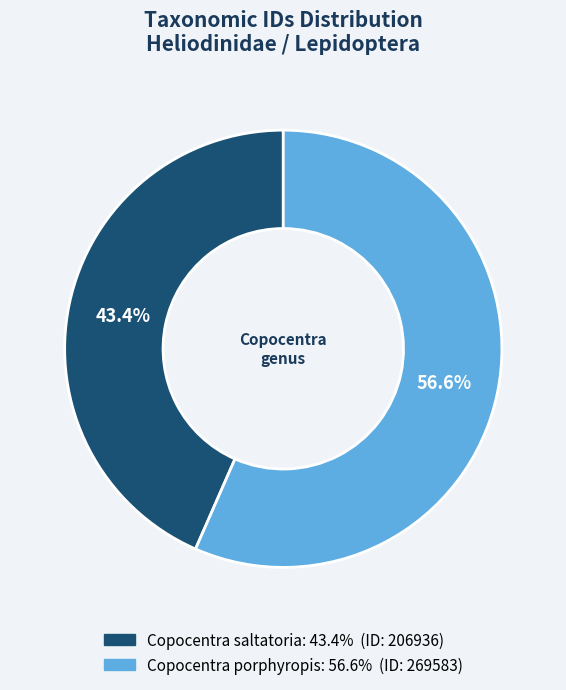

The Copocentra saltatoria slice represents 52% of the pie. True or false?

False